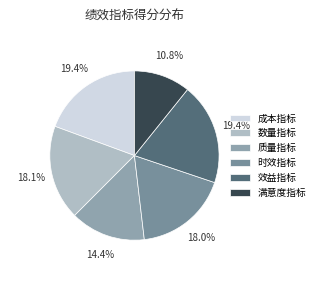

Which slice is the smallest?

满意度指标